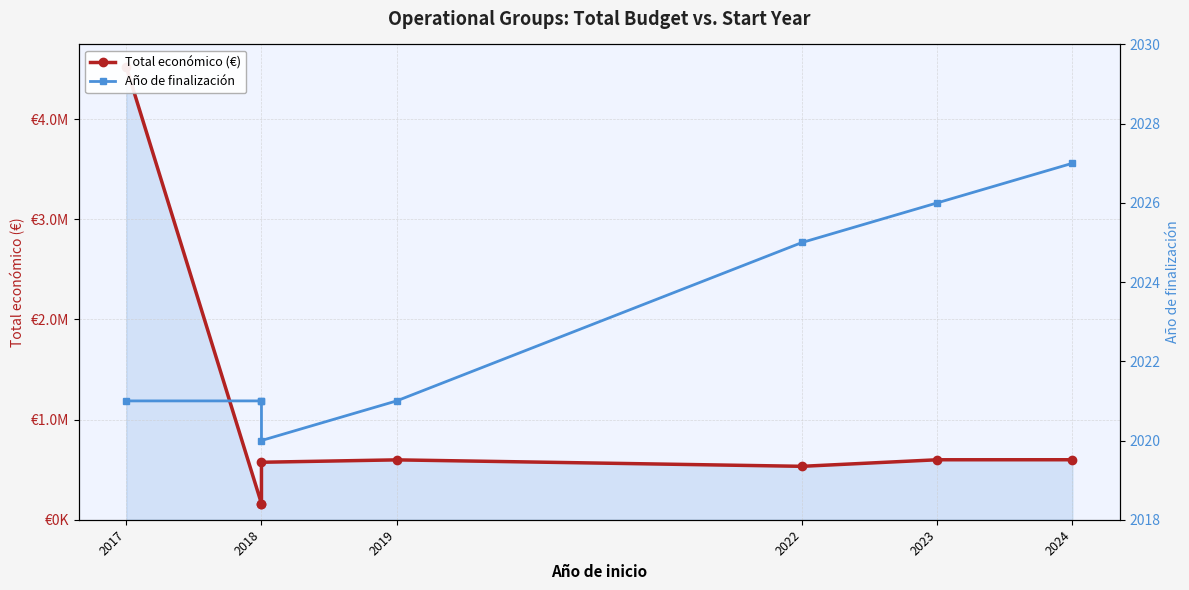

How many interior local peaks does the Total económico (€) series have?

1